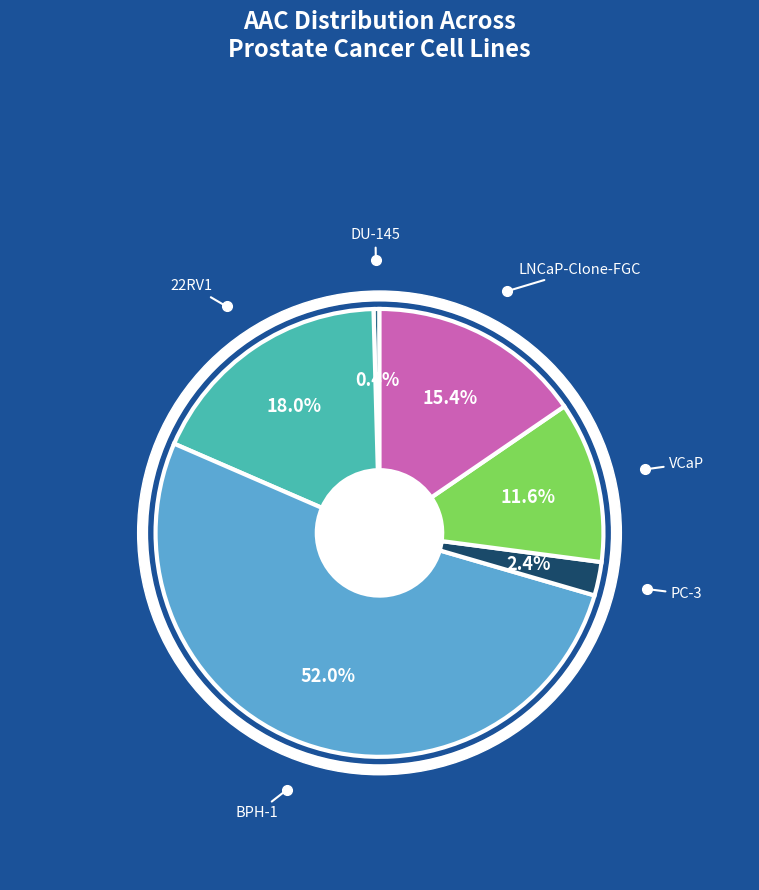

Count the number of slices in the pie.

6